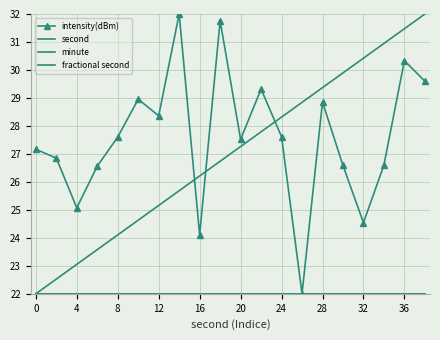

How many distinct data groups are displayed?

4